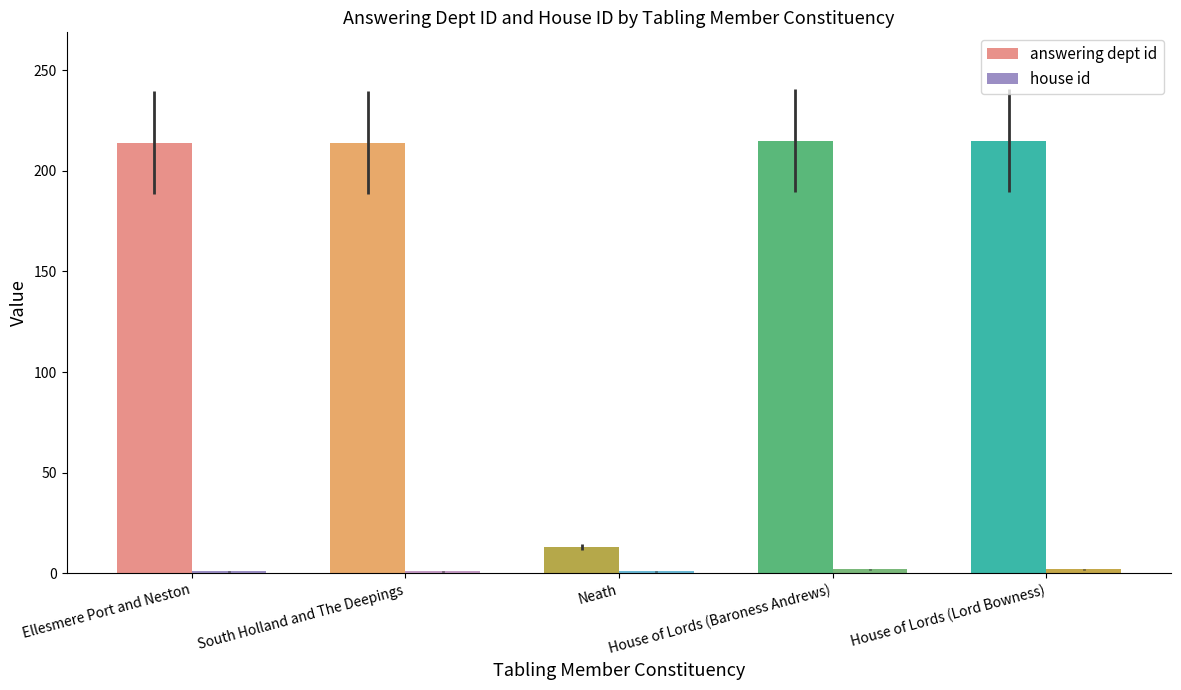

Which series has the largest total across all categories?

answering dept id